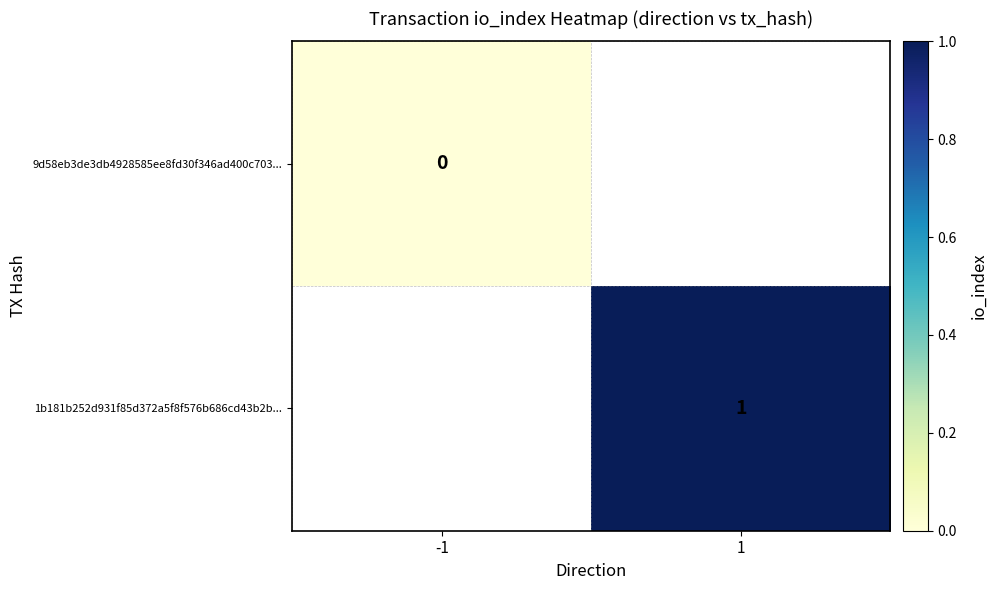

The 1b181b252d931f85d372a5f8f576b686cd43b2b... series shows 1.3 at 1. True or false?

False